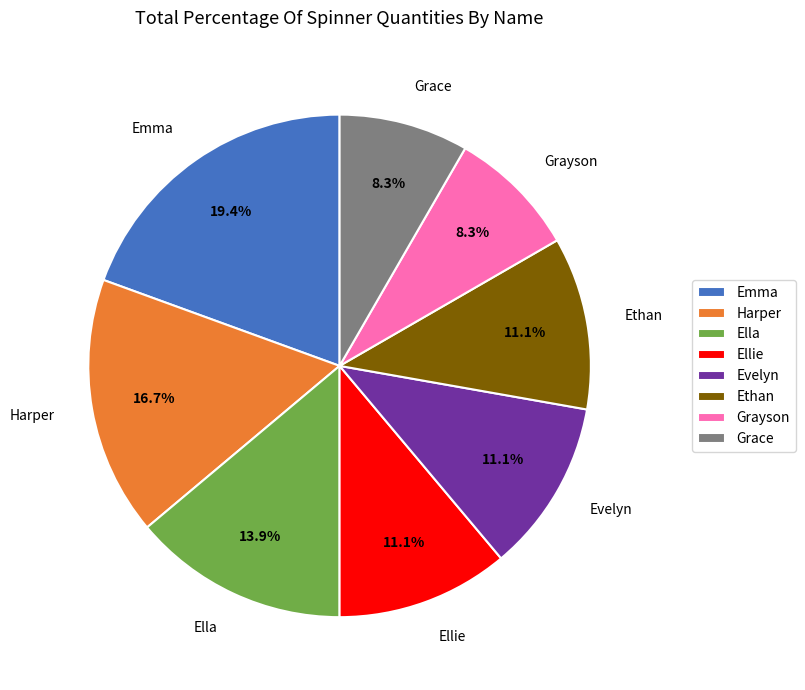

Is there any slice that represents more than half of the pie?

No